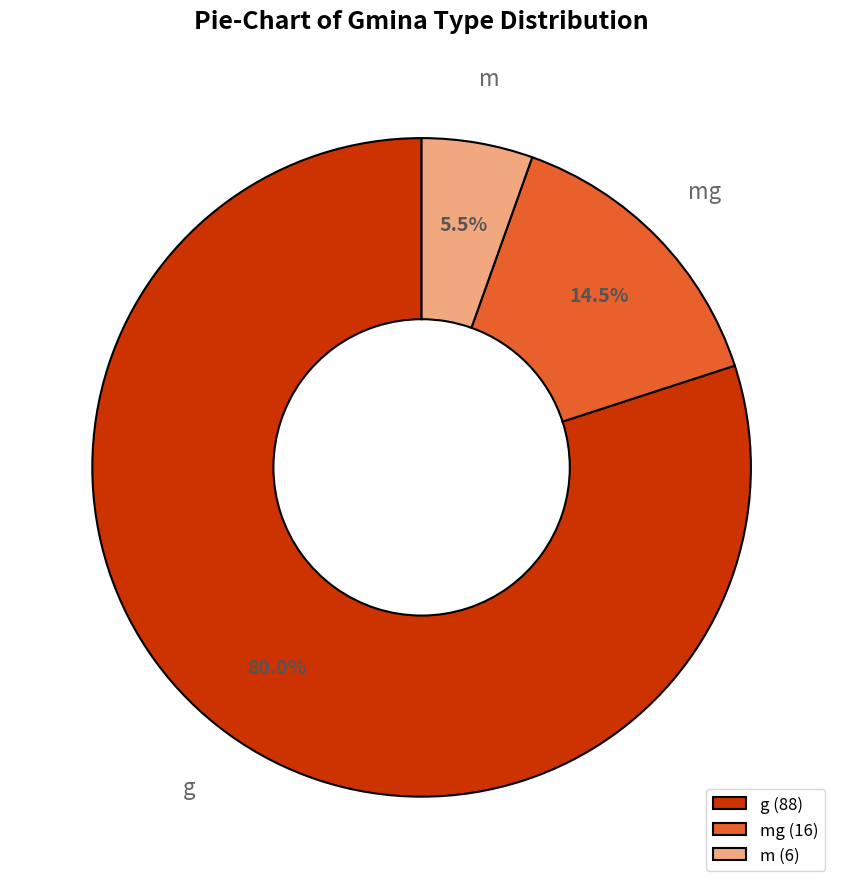

To the nearest percent, what is the average slice percentage?

33%